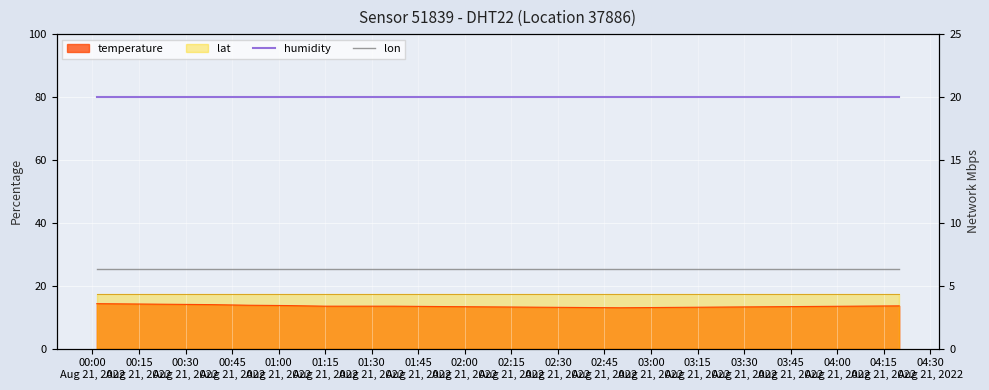

What is the greatest value displayed?

20.0